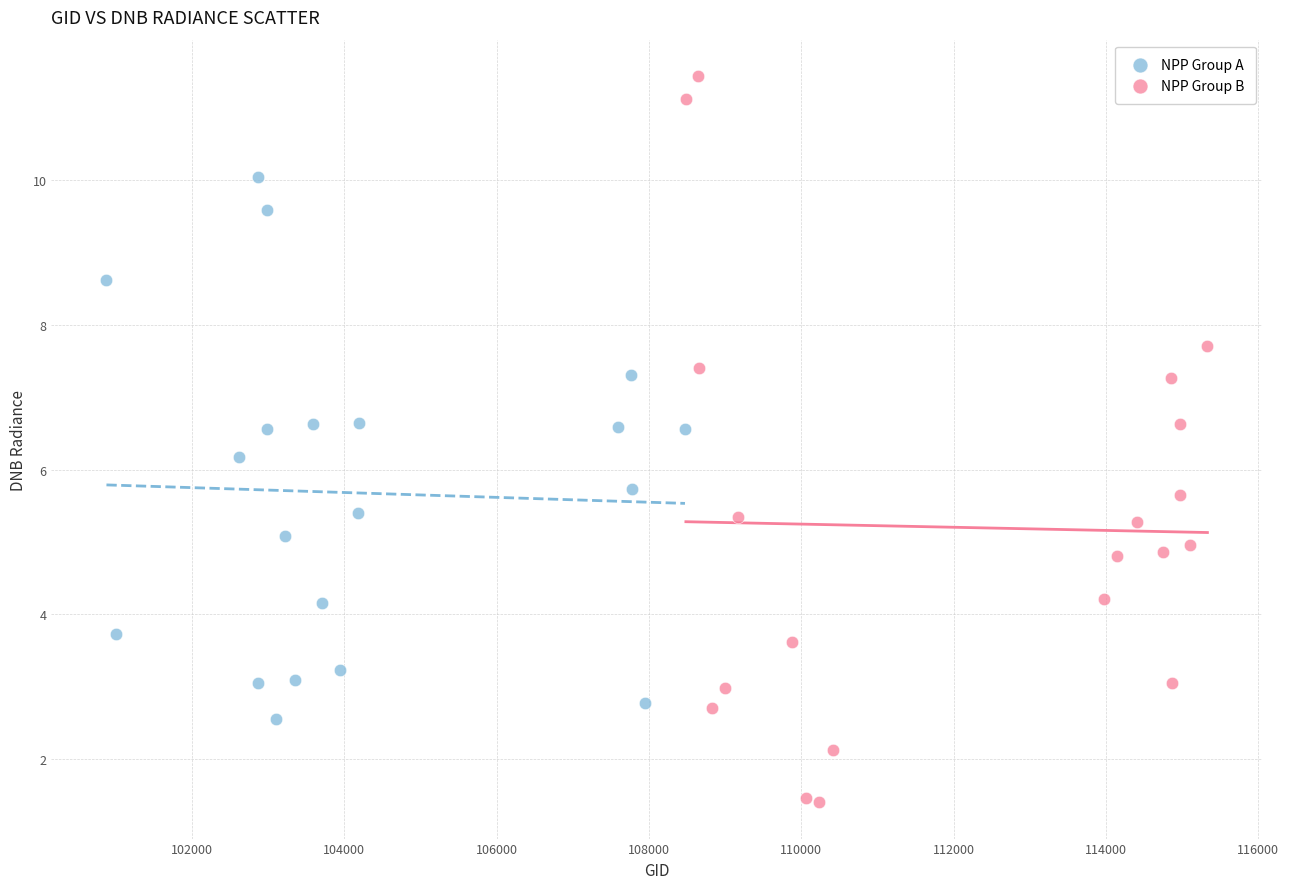

Which series reaches the minimum Y coordinate?

NPP Group B